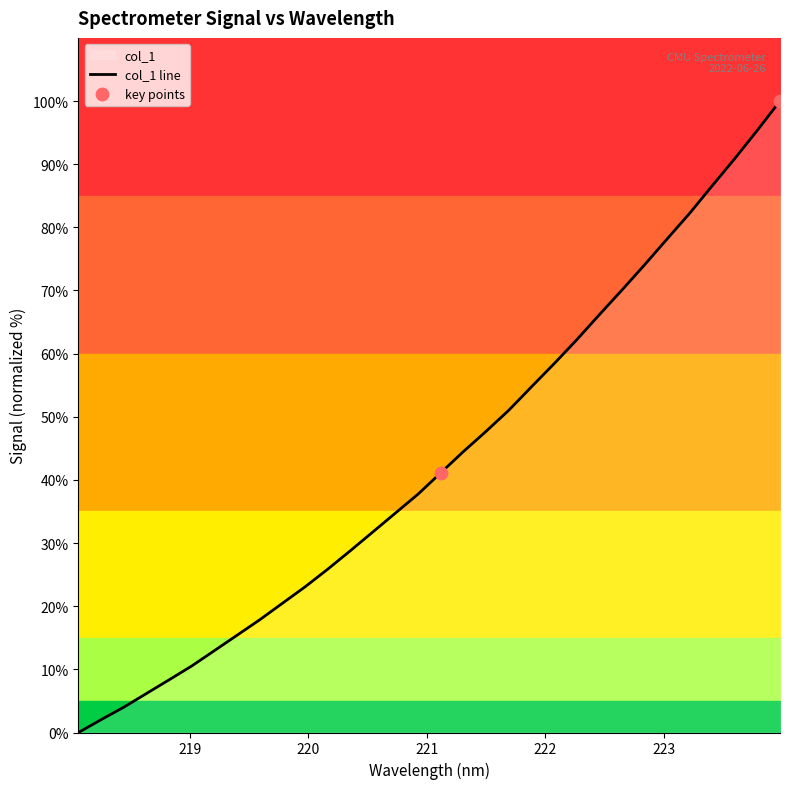

Which has a higher value, 221.1174 or 222.8355?

222.8355